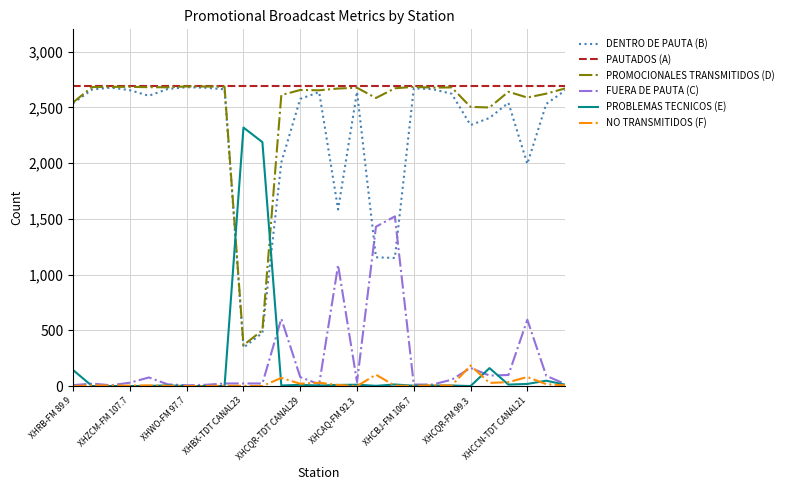

What is the maximum value for PROMOCIONALES TRANSMITIDOS (D)?

2688